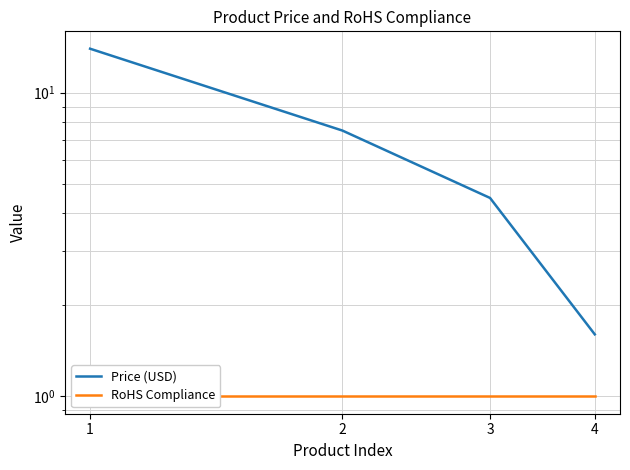

What is the difference between the maximum and minimum values in the Price (USD) series?

12.3